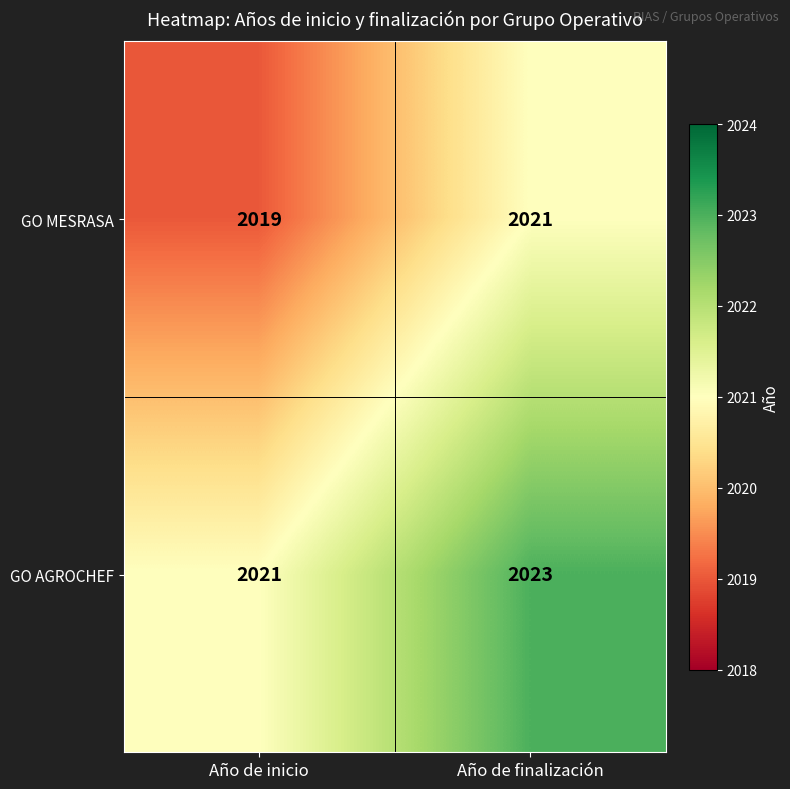

What is the spread (max minus min) of values at Año de inicio?

2